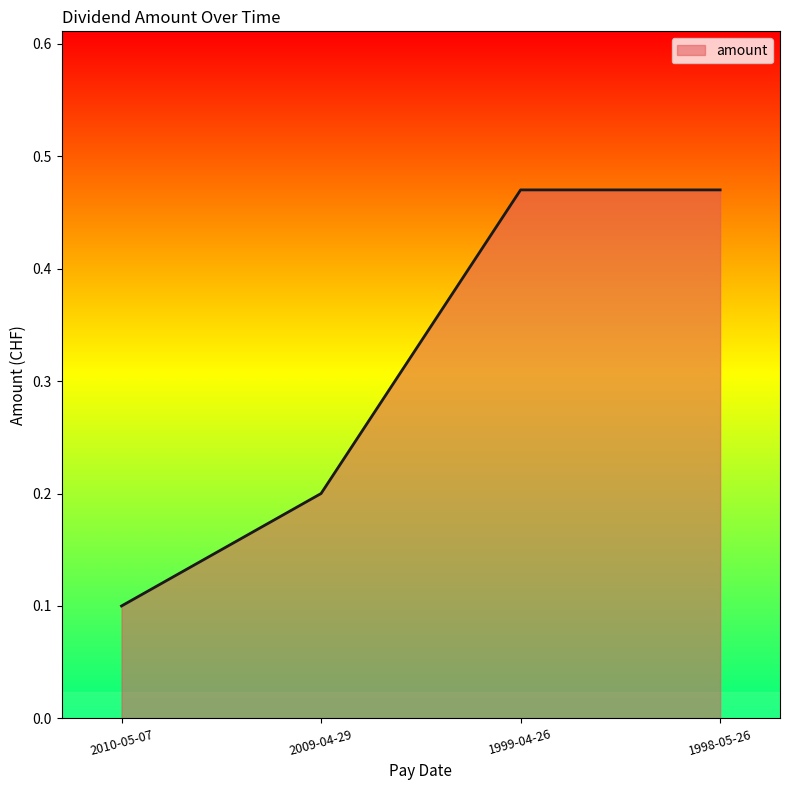

The chart shows a value of 0.0 at 2009-04-29. True or false?

False